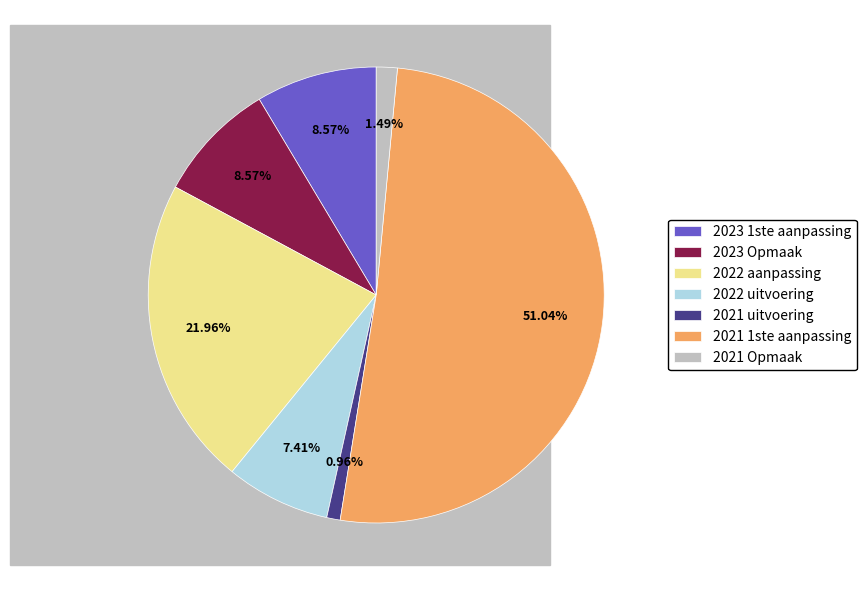

How many slices are in this pie chart?

7